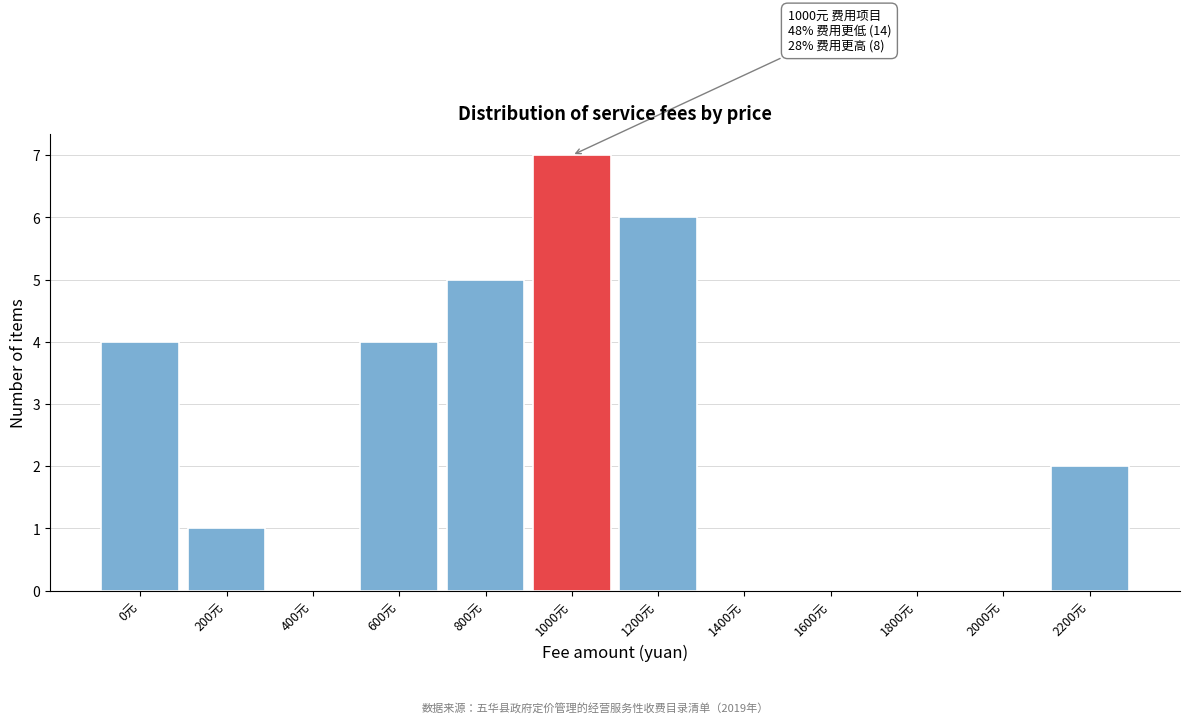

Reading left to right, list all the values displayed in this chart.

0元=4	200元=1	400元=0	600元=4	800元=5	1000元=7	1200元=6	1400元=0	1600元=0	1800元=0	2000元=0	2200元=2